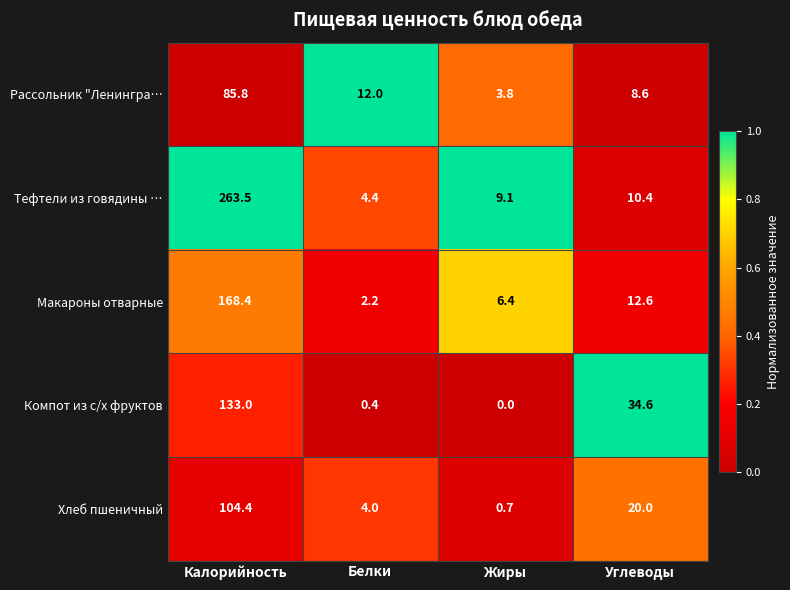

At how many categories does at least one series exceed 0?

4